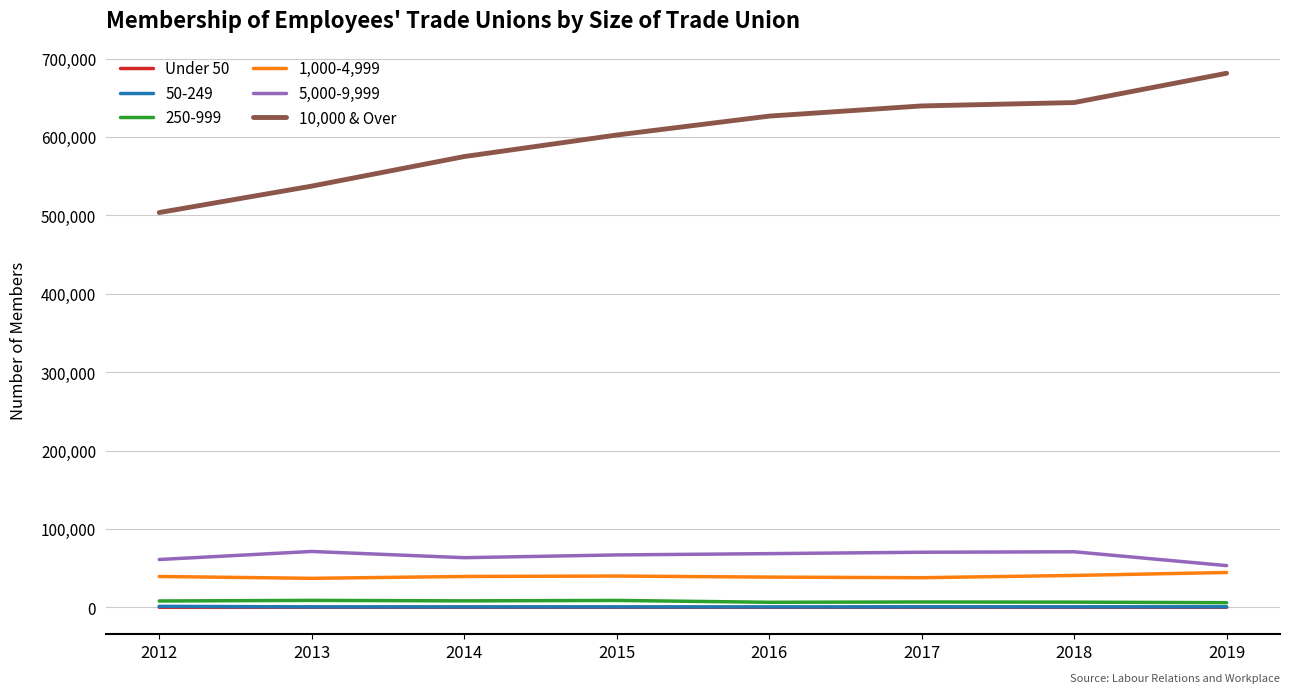

True or false: 1,000-4,999 and 5,000-9,999 cross at least once.

False